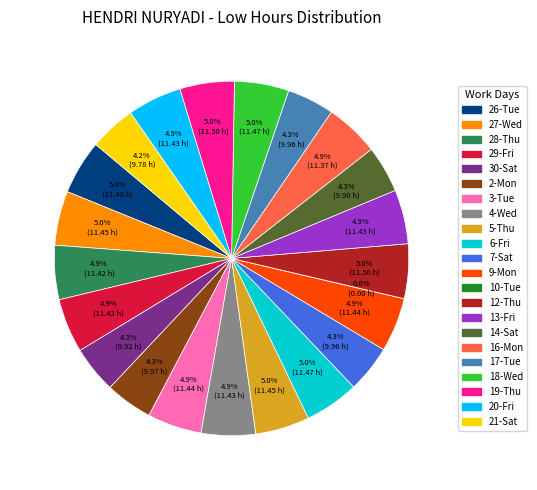

To the nearest percent, what is the difference between the 17-Tue and 18-Wed slice percentages?

1%